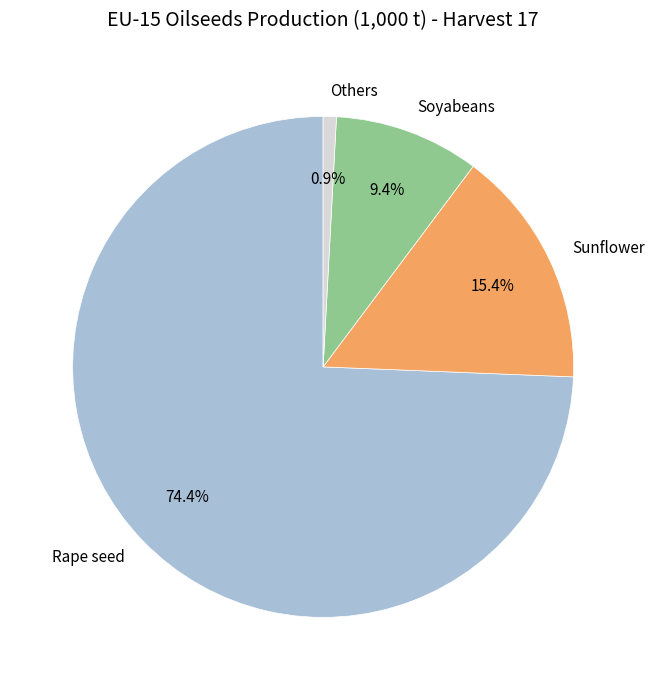

Which has a higher value, Soyabeans or Others?

Soyabeans